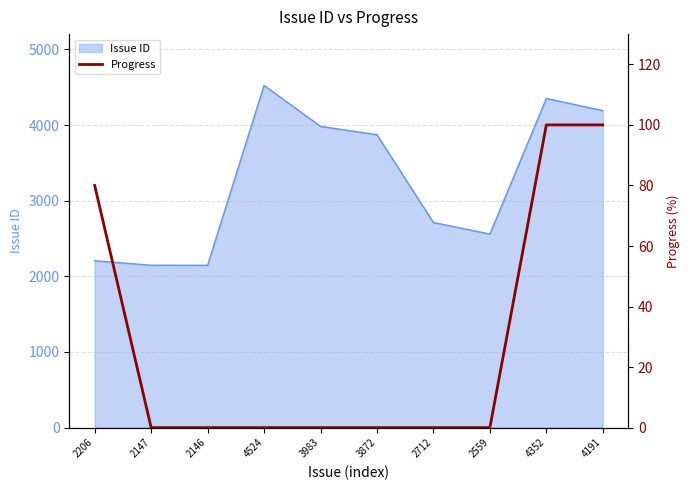

How many lines are shown in the chart?

1